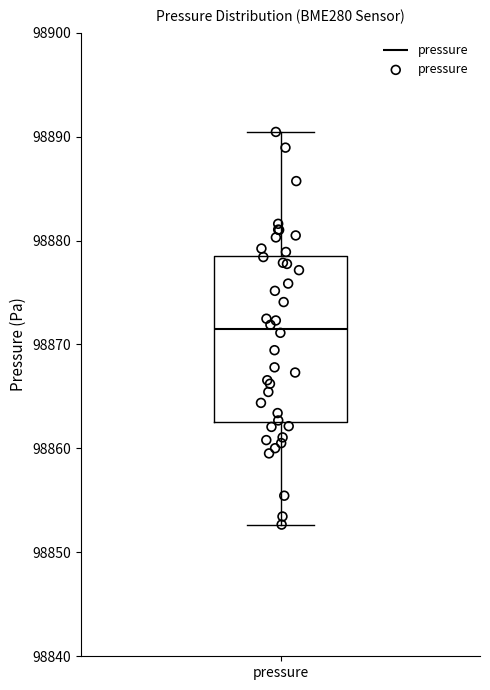

Read this box plot against the y-axis: the position of the median line, the range covered by the box, and the ends of both whiskers. The values are not printed on the chart, so give them approximately, as read against the axis.

median 98872, box 98863 to 98879, whiskers 98853 to 98890